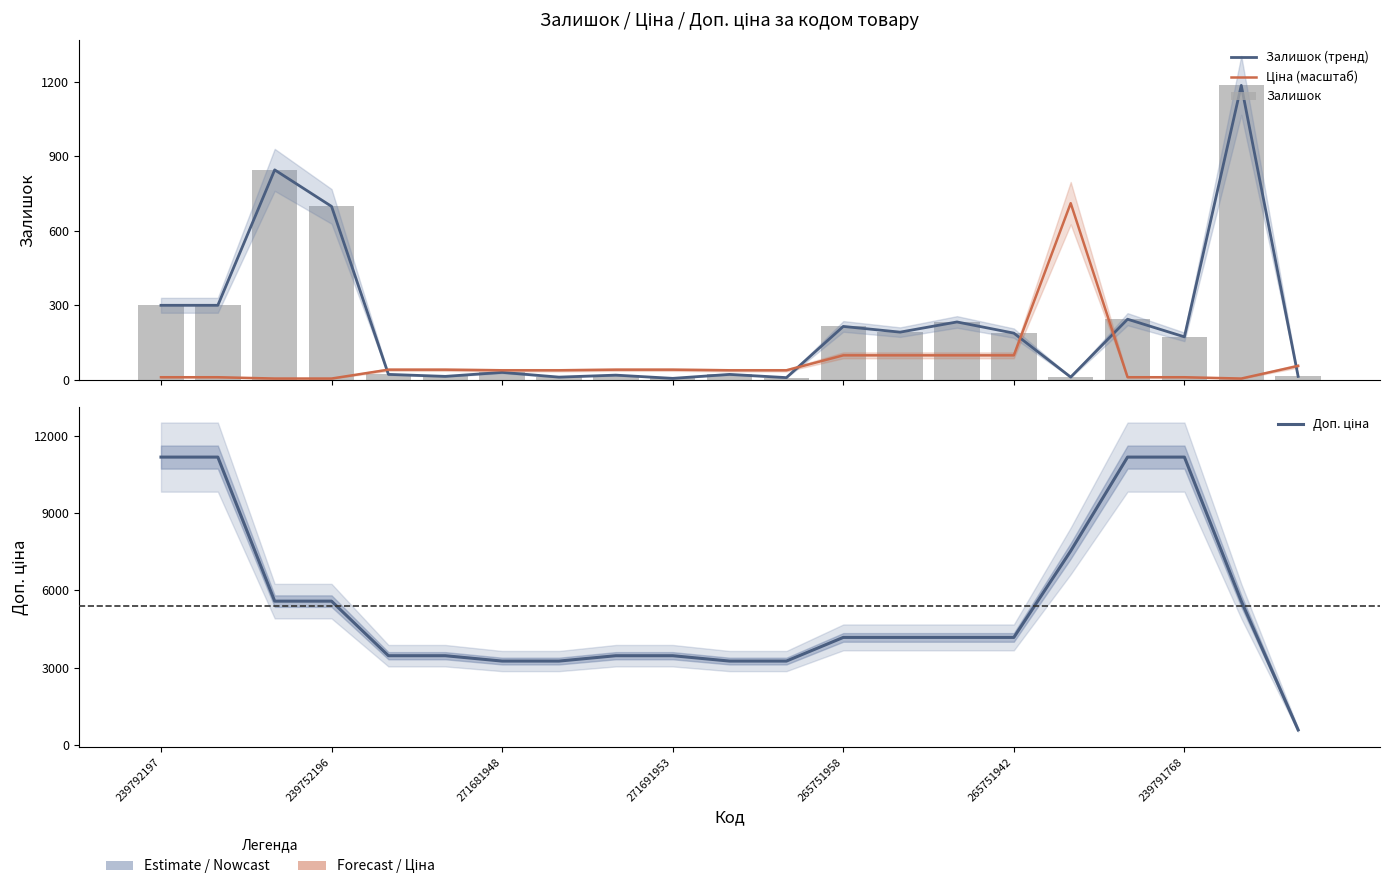

Which series has the widest spread of values?

Доп. ціна